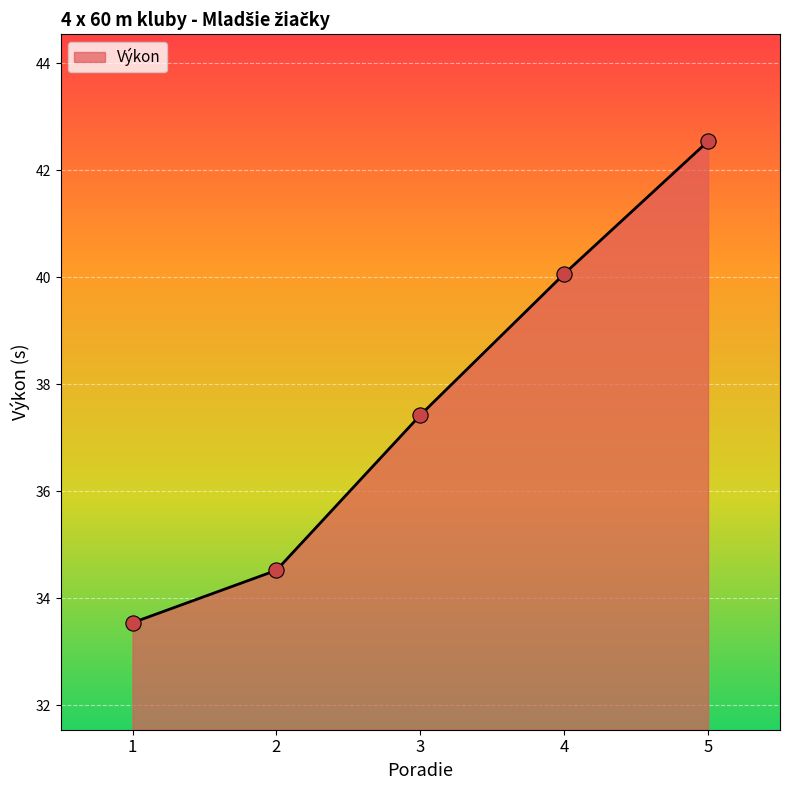

What is the change in value from 2 to 3?

+2.9